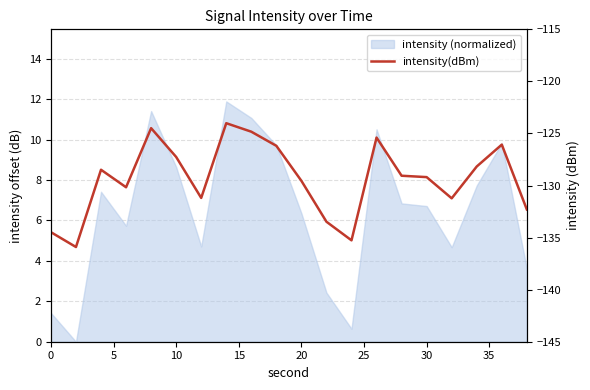

Does the chart display data point markers on the line(s)?

No